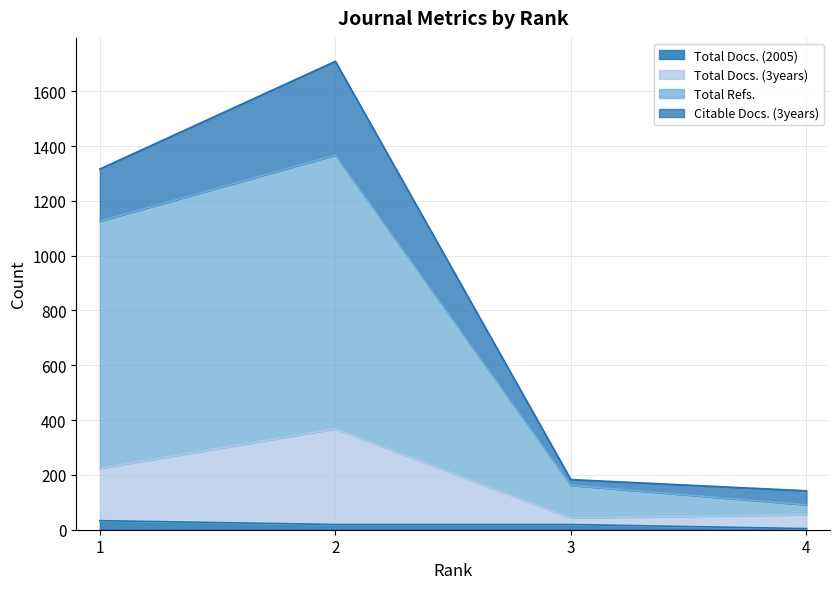

True or false: Total Docs. (3years) has a value of 55 at 4.

True